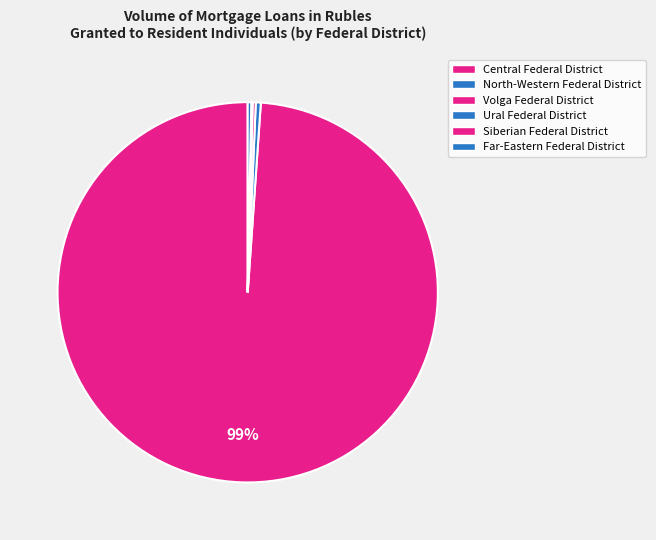

Is it true that Far-Eastern Federal District is 15% of the pie?

False